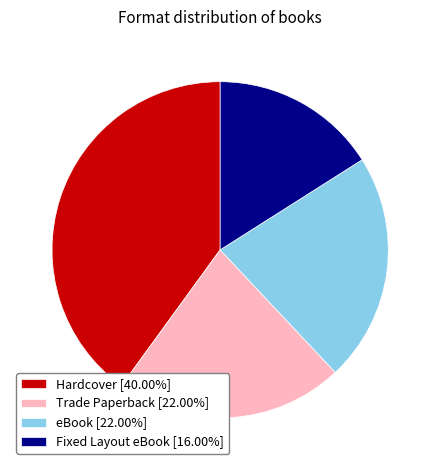

Does Trade Paperback account for over 50% of the chart?

No